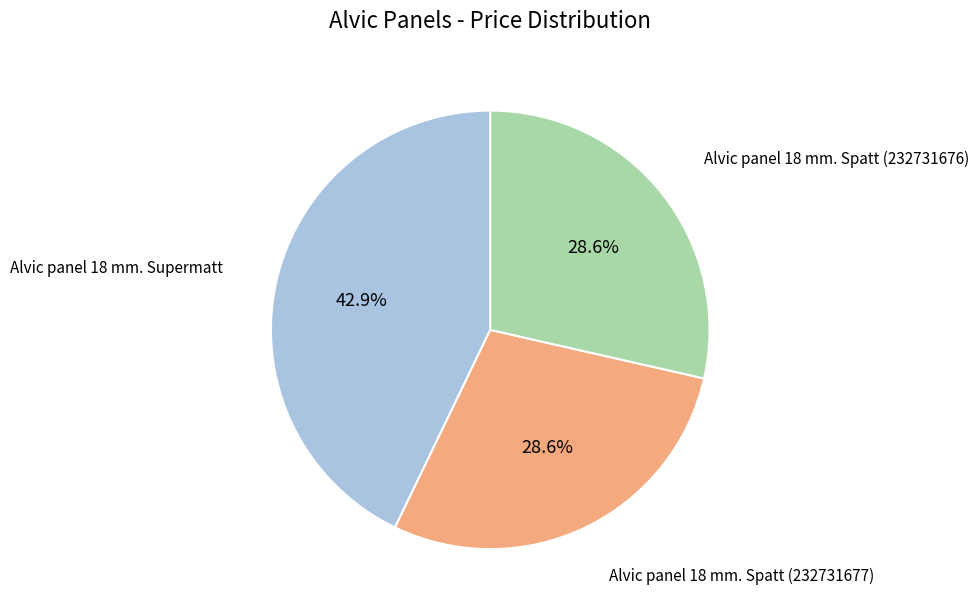

Does any single category account for the majority?

No